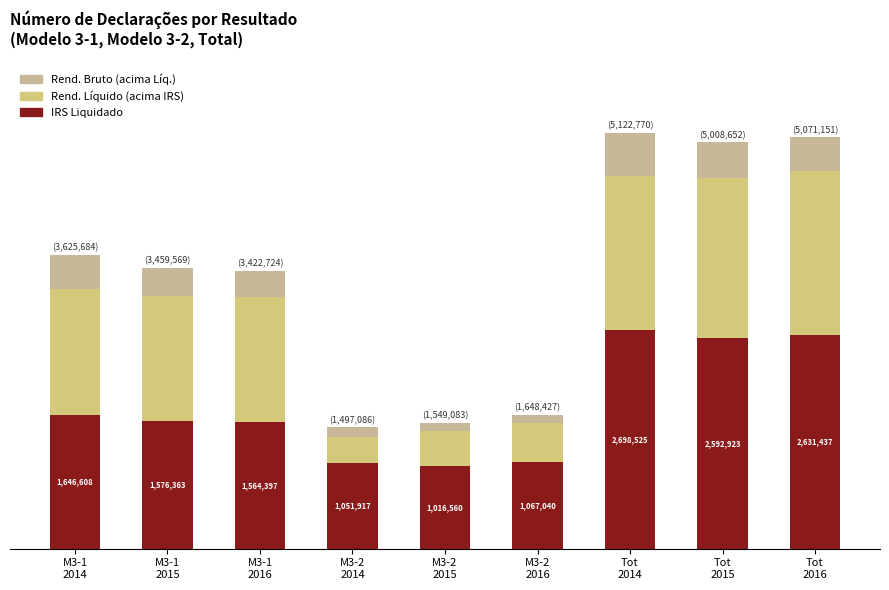

Which series has the largest total across all categories?

IRS Liquidado